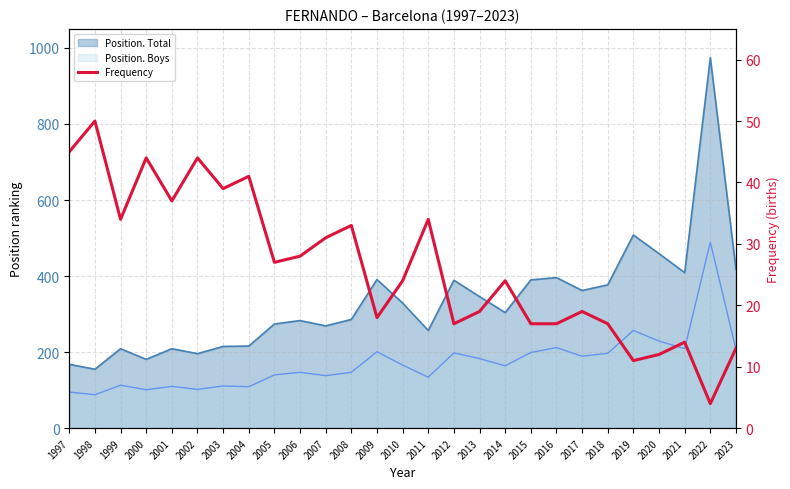

Does the chart have visible grid lines?

Yes